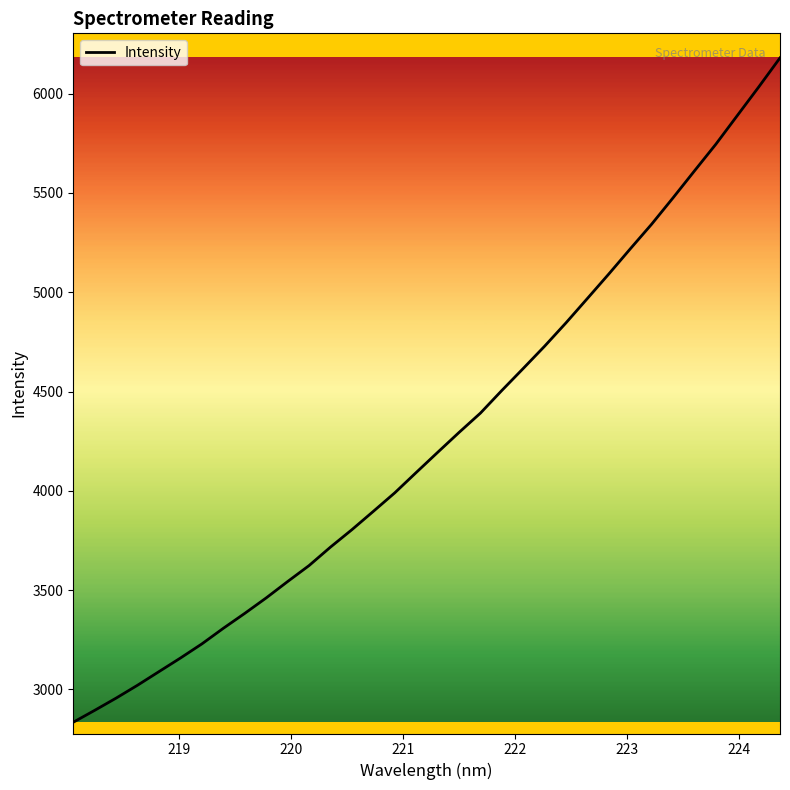

What is the difference between the maximum and minimum values?

3345.0